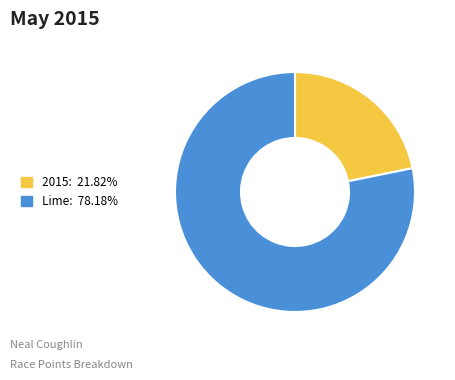

Does any single category account for the majority?

Yes